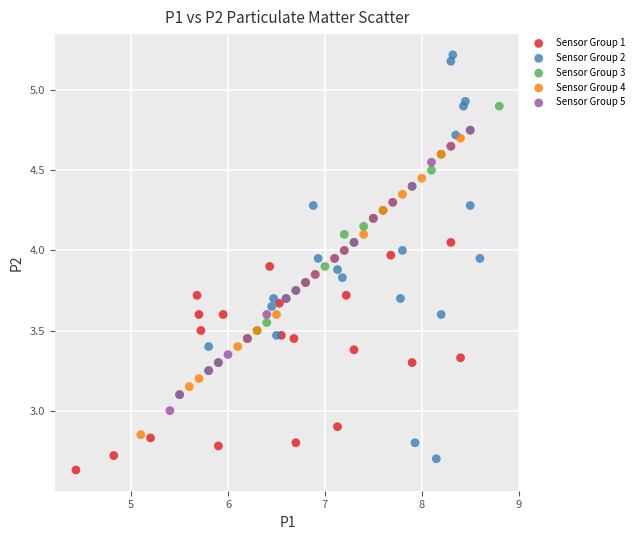

Which series reaches the maximum Y coordinate?

Sensor Group 2